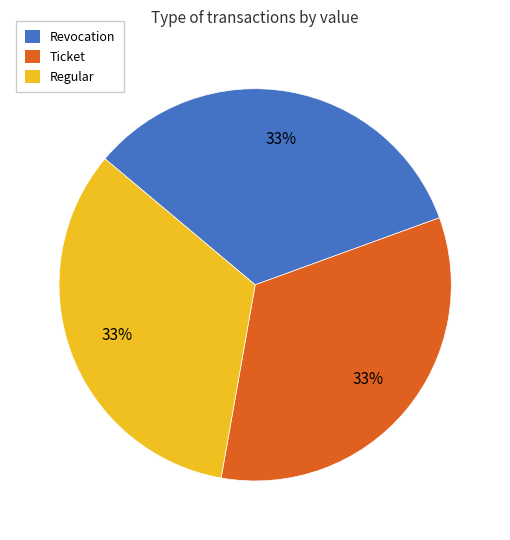

Is there a majority slice in this chart?

No